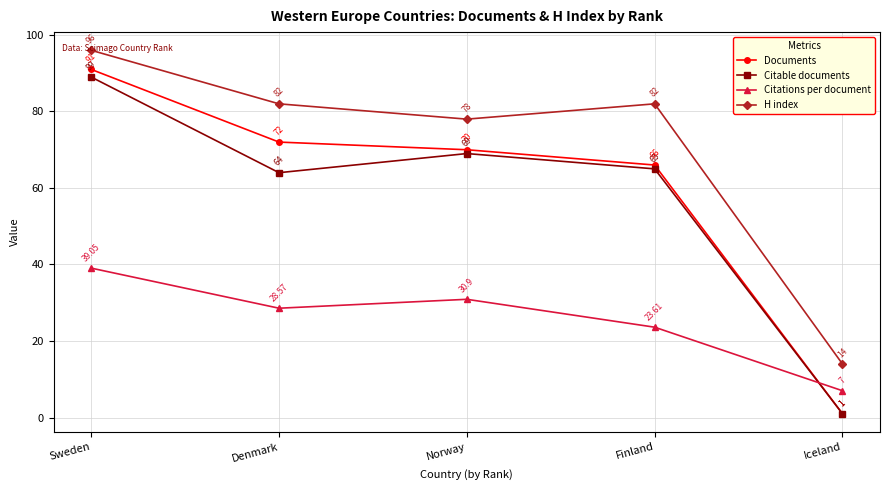

Is the value of Documents at Iceland greater than the value of Citations per document at Norway?

No